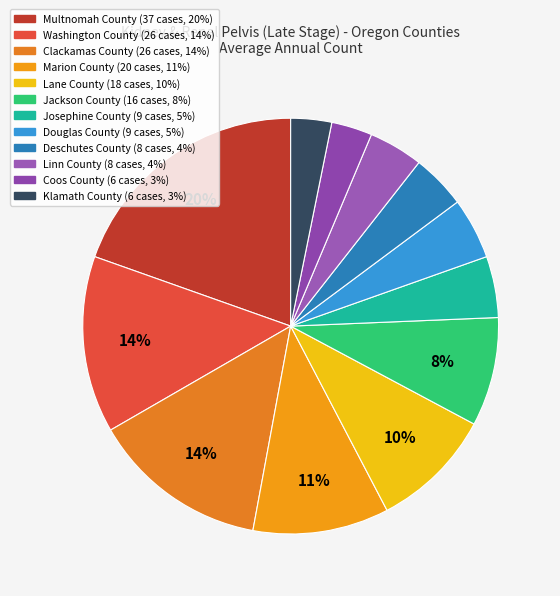

To the nearest percent, what is the difference between the Coos County and Josephine County slice percentages?

2%